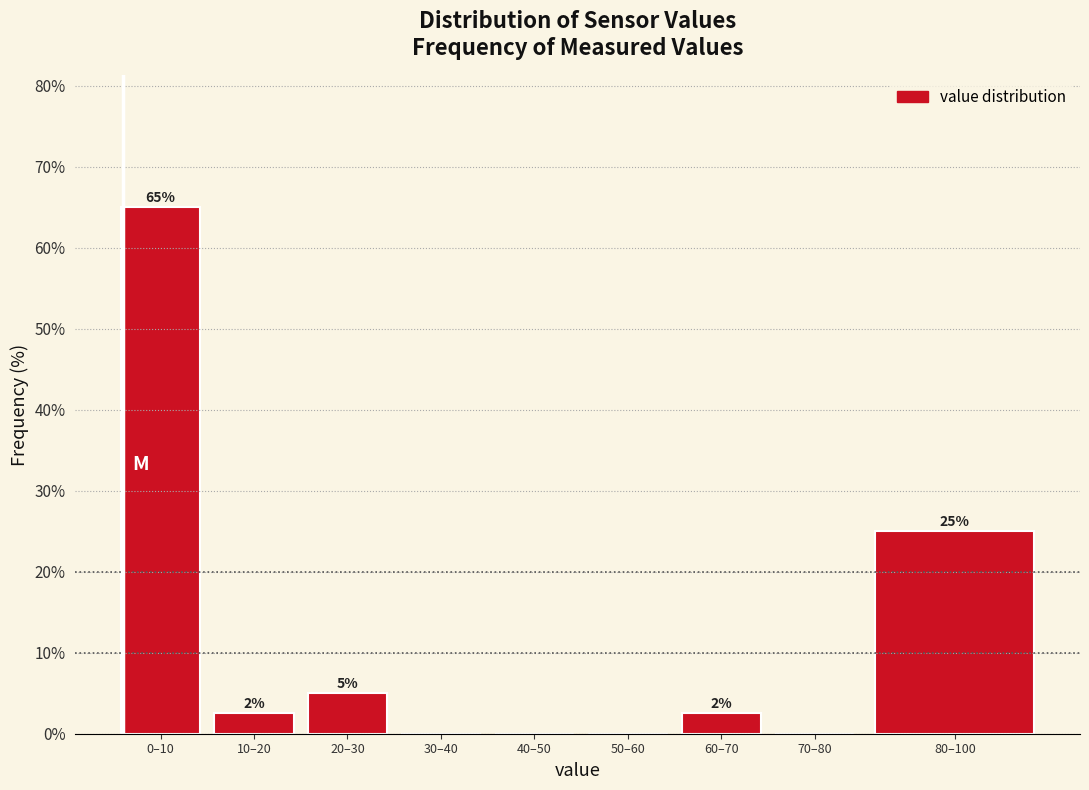

Which has a higher value, 10–20 or 80–100?

80–100